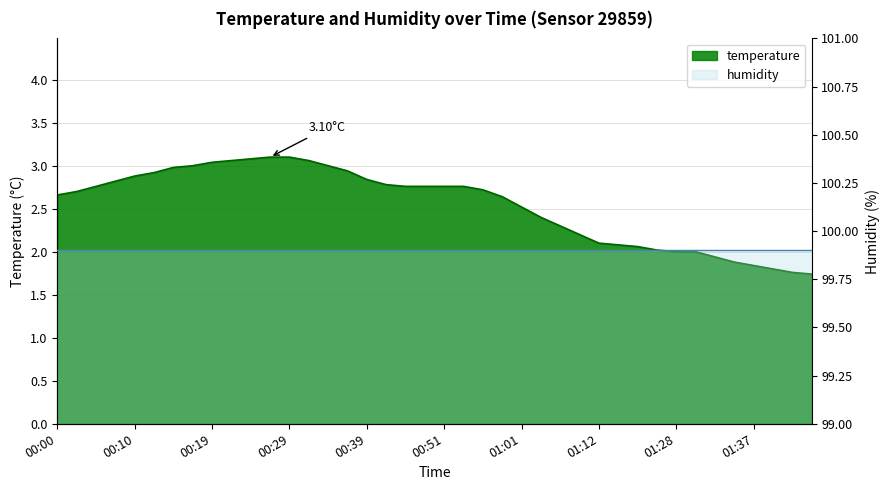

List the labels in order of value, smallest first.

01:45, 01:42, 01:40, 01:37, 01:35, 01:33, 01:28, 01:30, 01:25, 01:17, 01:15, 01:12, 01:09, 01:07, 01:04, 01:01, 00:59, 00:00, 00:02, 00:56, 00:05, 00:46, 00:49, 00:51, 00:54, 00:41, 00:07, 00:39, 00:10, 00:12, 00:36, 00:15, 00:17, 00:34, 00:19, 00:22, 00:32, 00:24, 00:27, 00:29